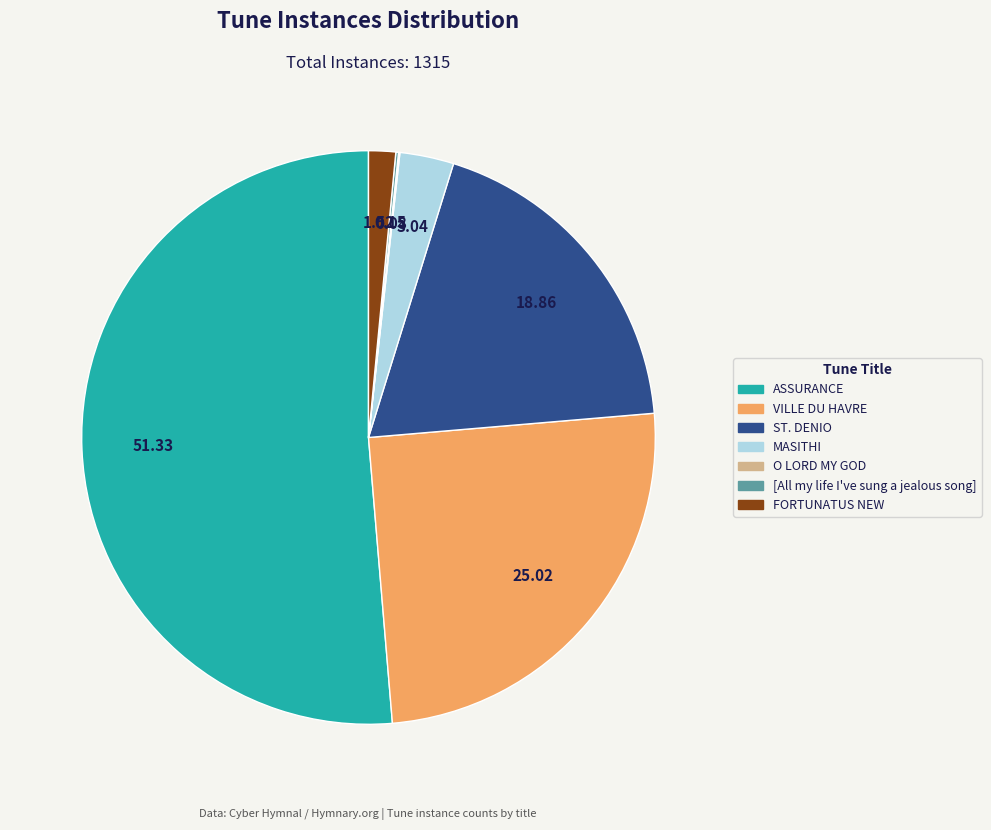

Which category has the biggest portion of the pie?

ASSURANCE